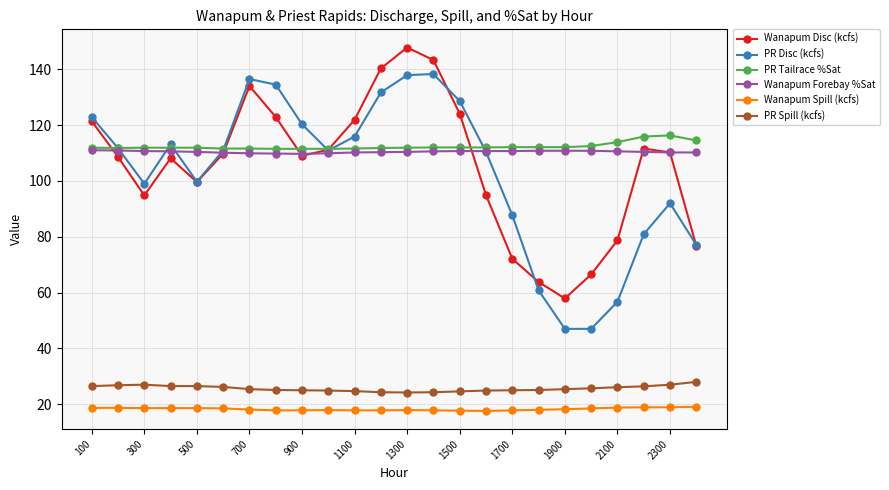

What is the minimum value shown in the chart?

17.6